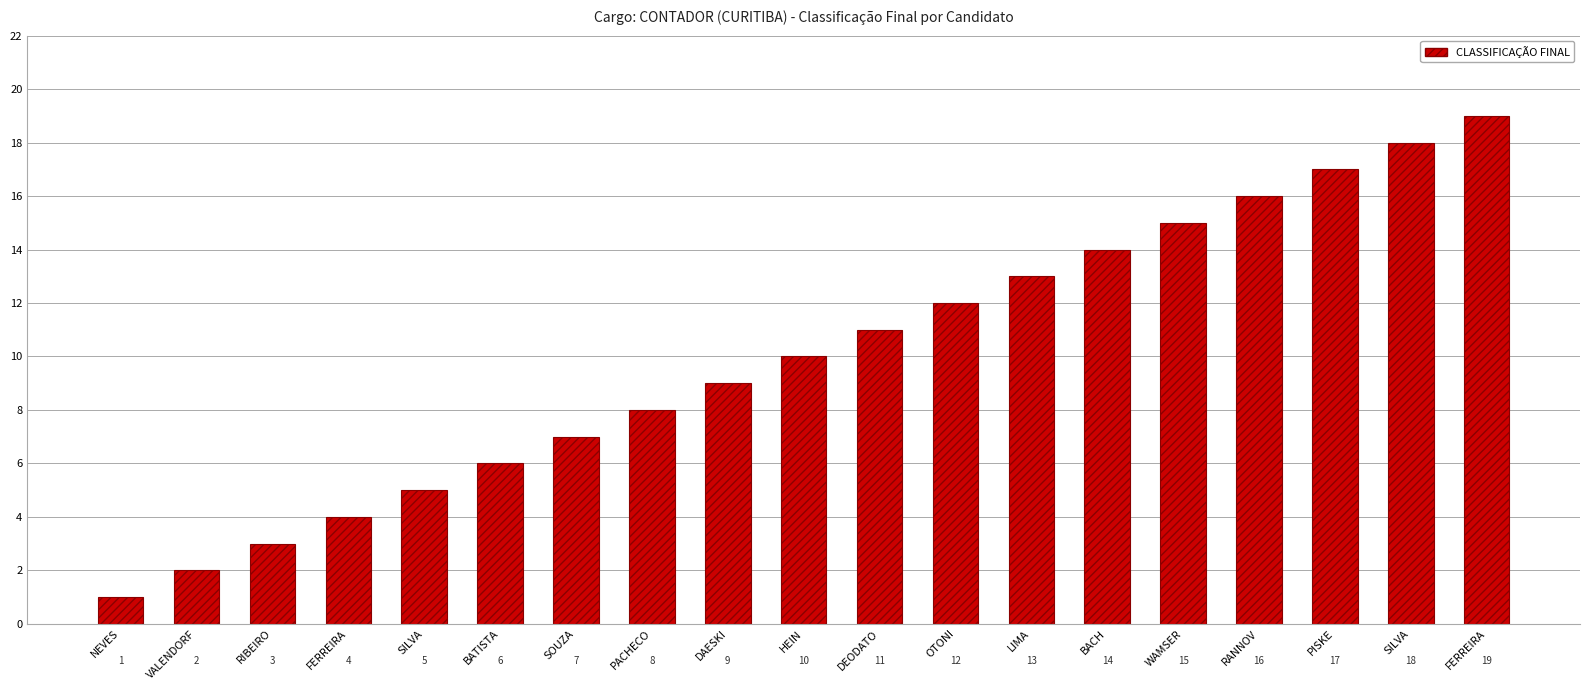

How many data points are less than 10?

9